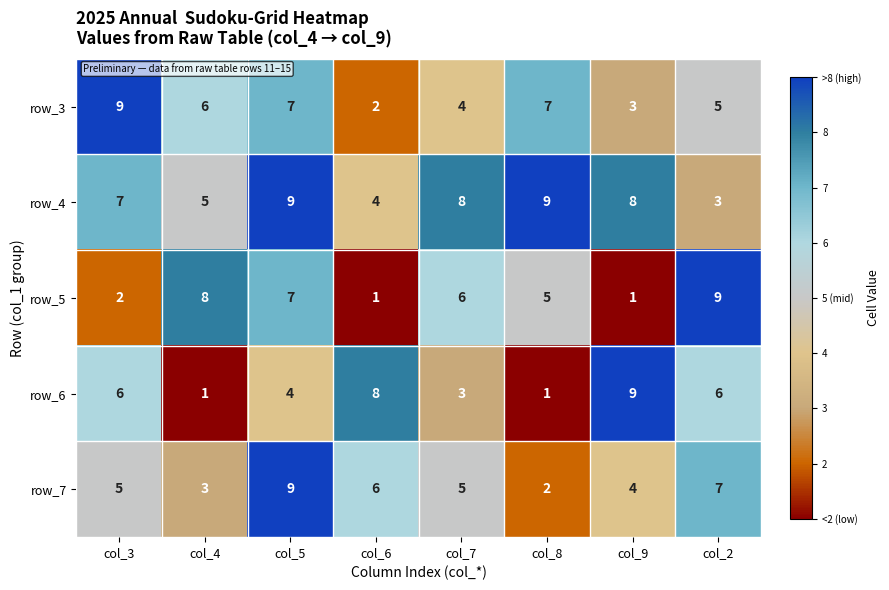

Rank the series at col_7 from highest to lowest value.

row_4, row_5, row_7, row_3, row_6